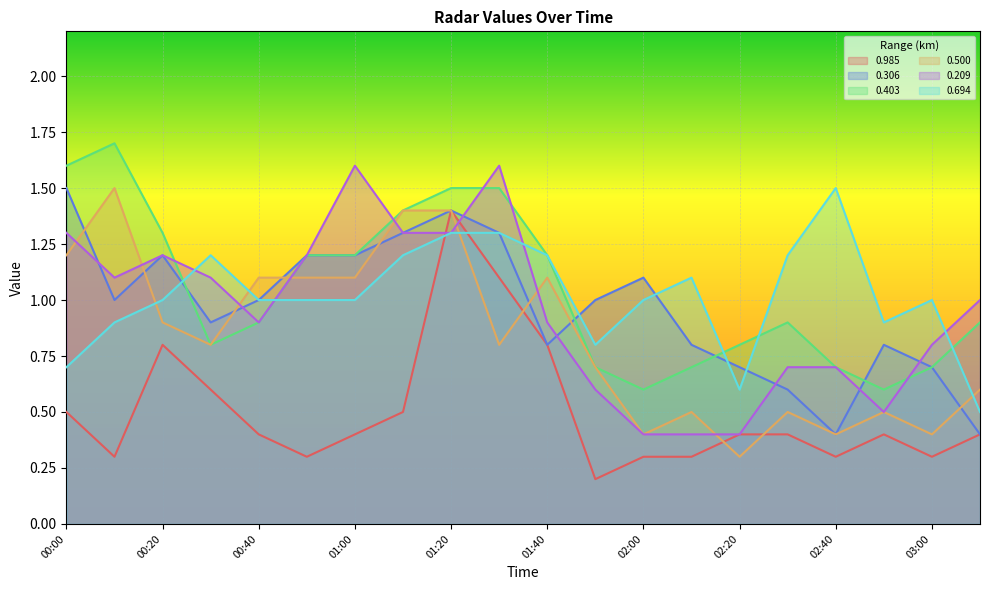

Reading left to right, transcribe all the data shown in this chart.

0.985: 0.5	0.3	0.8	0.6	0.4	0.3	0.4	0.5	1.4	1.1	0.8	0.2	0.3	0.3	0.4	0.4	0.3	0.4	0.3	0.4
0.306: 1.5	1.0	1.2	0.9	1.0	1.2	1.2	1.3	1.4	1.3	0.8	1.0	1.1	0.8	0.7	0.6	0.4	0.8	0.7	0.4
0.403: 1.6	1.7	1.3	0.8	0.9	1.2	1.2	1.4	1.5	1.5	1.2	0.7	0.6	0.7	0.8	0.9	0.7	0.6	0.7	0.9
0.500: 1.2	1.5	0.9	0.8	1.1	1.1	1.1	1.4	1.4	0.8	1.1	0.7	0.4	0.5	0.3	0.5	0.4	0.5	0.4	0.6
0.209: 1.3	1.1	1.2	1.1	0.9	1.2	1.6	1.3	1.3	1.6	0.9	0.6	0.4	0.4	0.4	0.7	0.7	0.5	0.8	1.0
0.694: 0.7	0.9	1.0	1.2	1.0	1.0	1.0	1.2	1.3	1.3	1.2	0.8	1.0	1.1	0.6	1.2	1.5	0.9	1.0	0.5